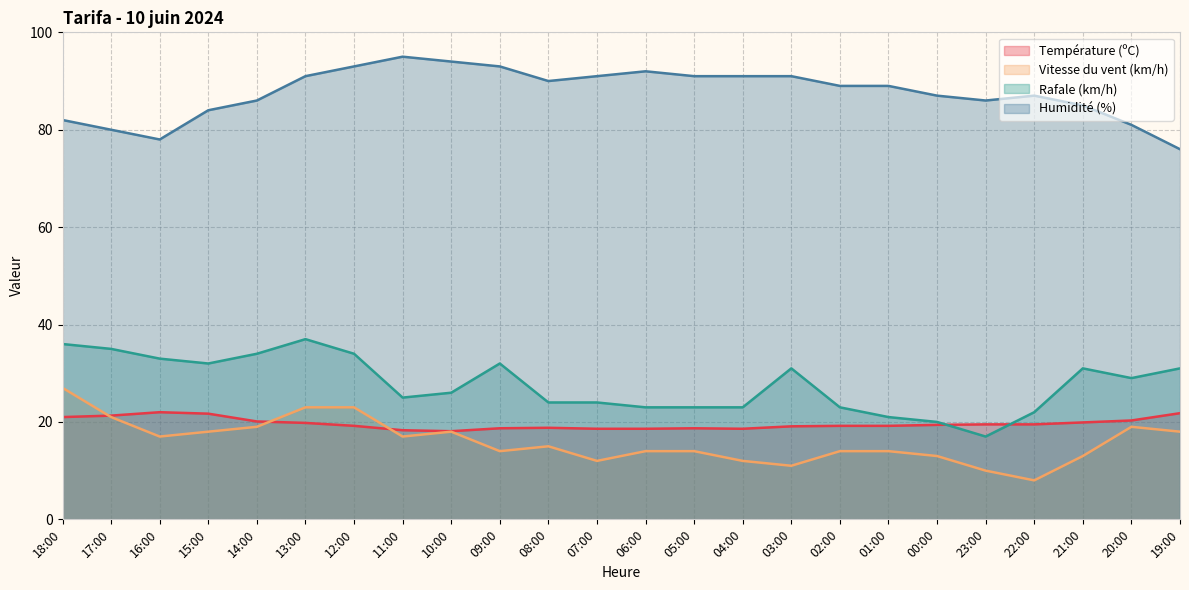

How many lines are shown in the chart?

4